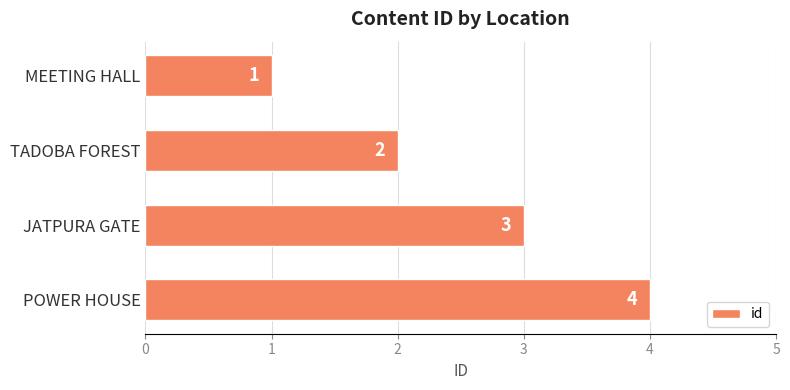

What is the difference between the second highest and second lowest values?

1